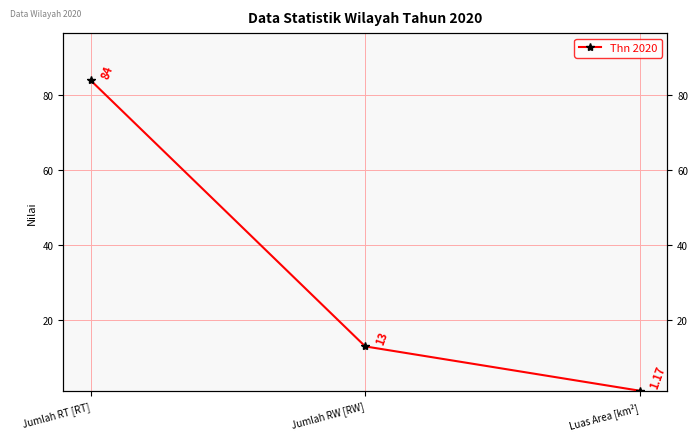

What is the greatest value displayed?

84.0